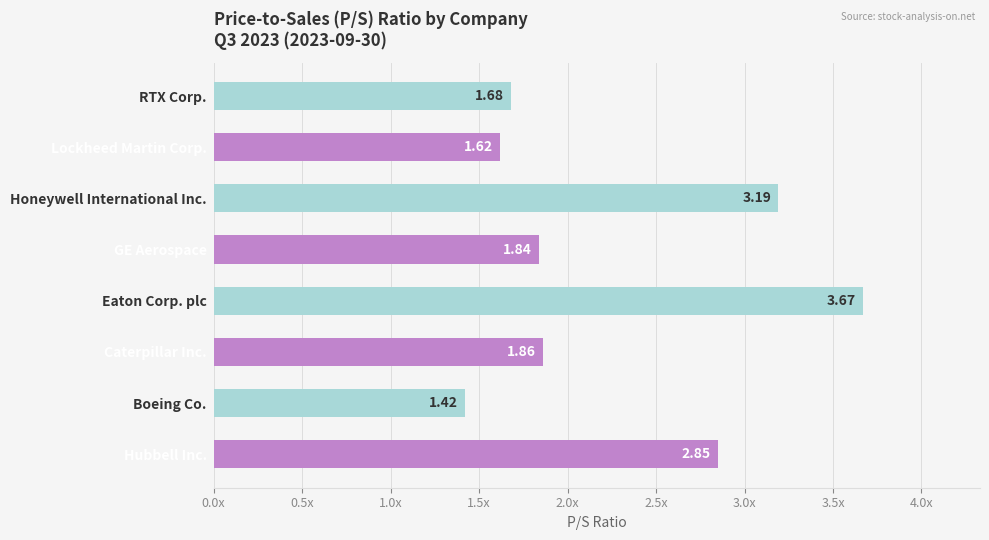

What is the average value?

2.3